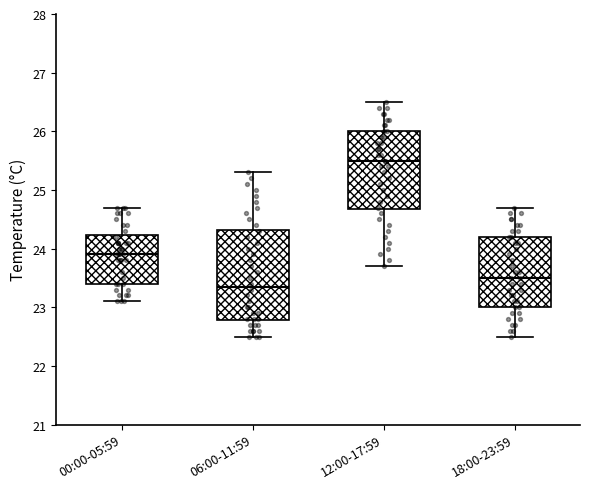

Where does the upper whisker of the box for 00:00-05:59 end on the y-axis? The values are not printed on the chart, so give them approximately, as read against the axis.

24.7